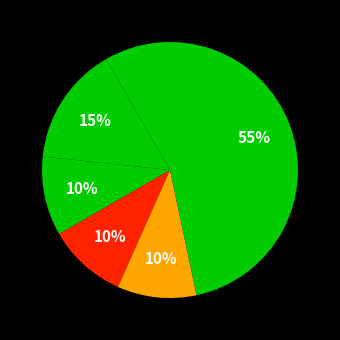

Count the number of slices in the pie.

5